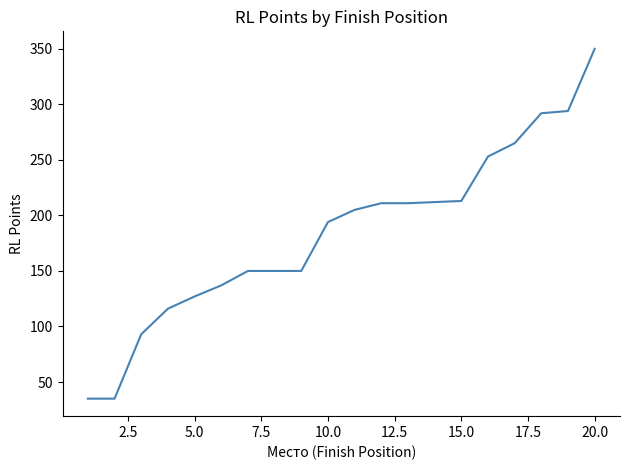

What is the difference between the maximum and minimum values?

315